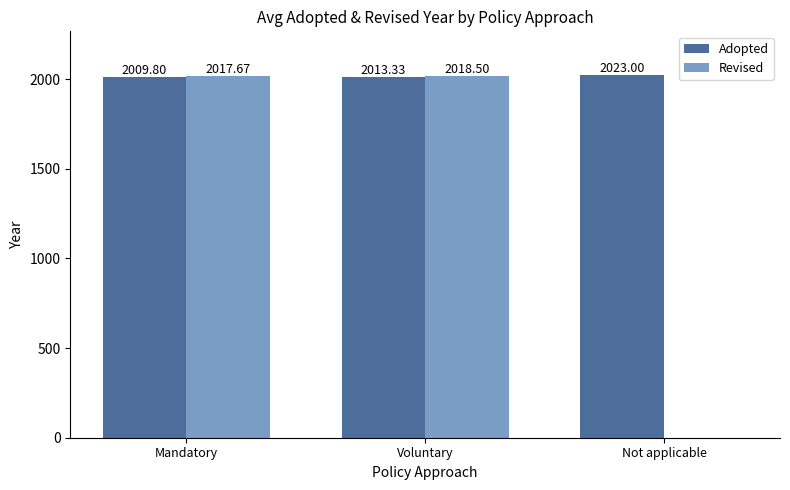

How many distinct data groups are displayed?

2